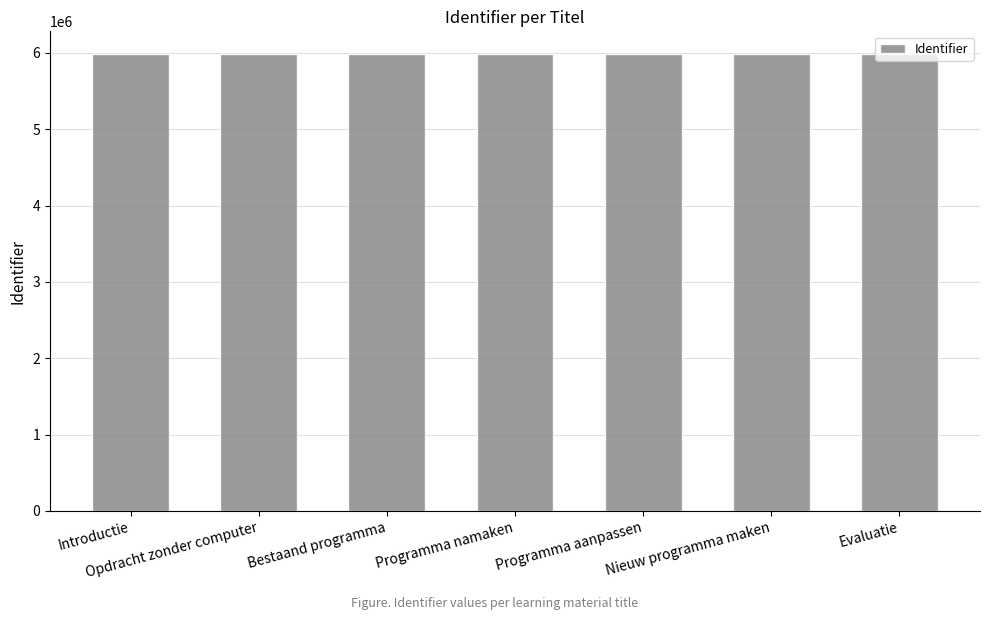

What is the label of the 2nd bar from the right?

Nieuw programma maken